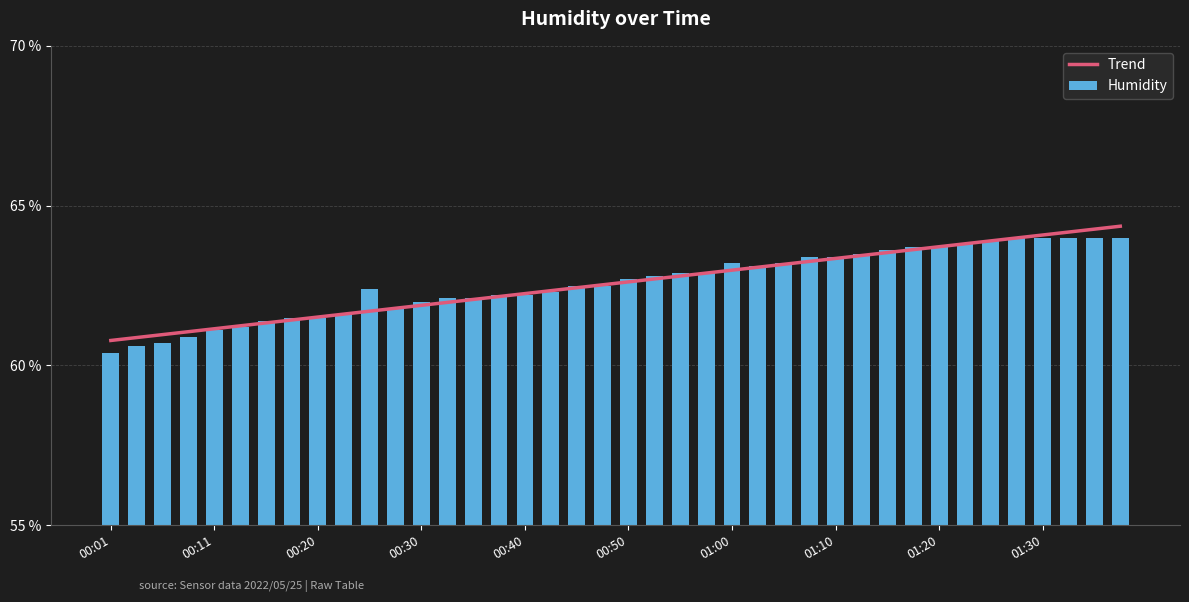

What is the sum of the Humidity values at 00:11 and 01:20?

124.8